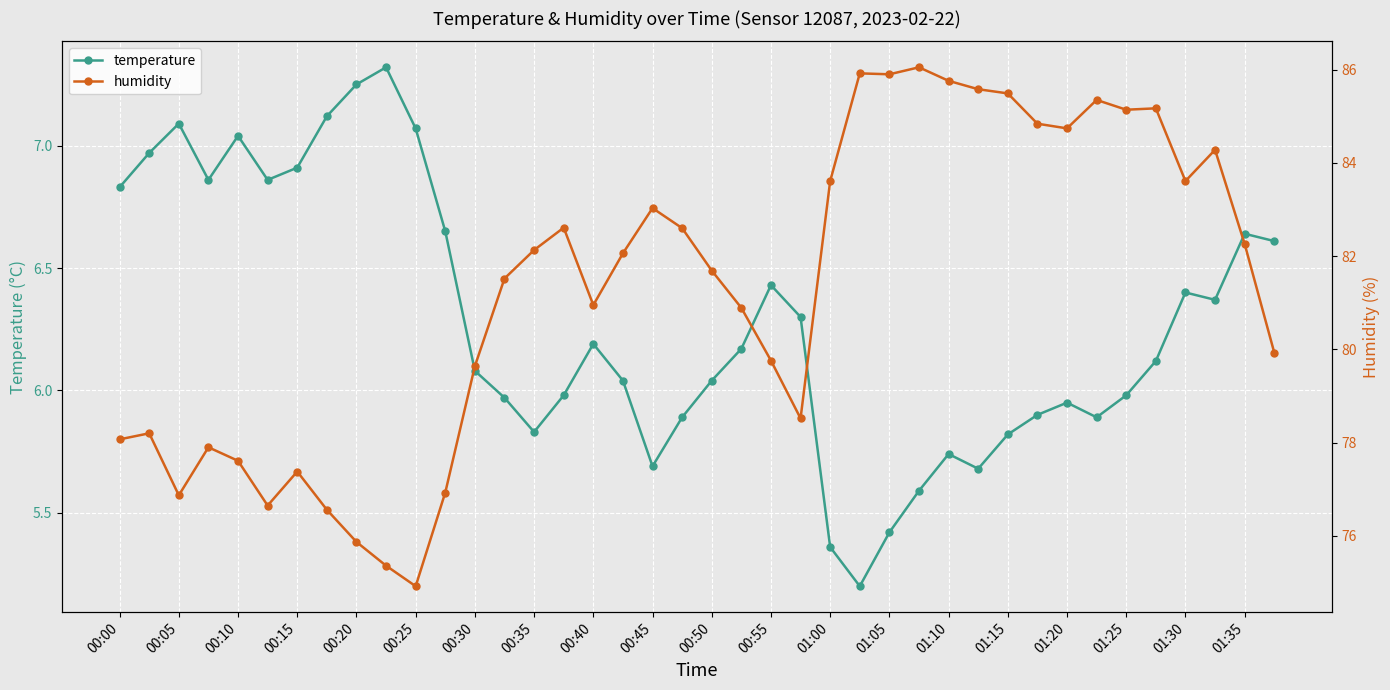

In temperature, how many points are lower than both neighbors (excluding endpoints)?

8